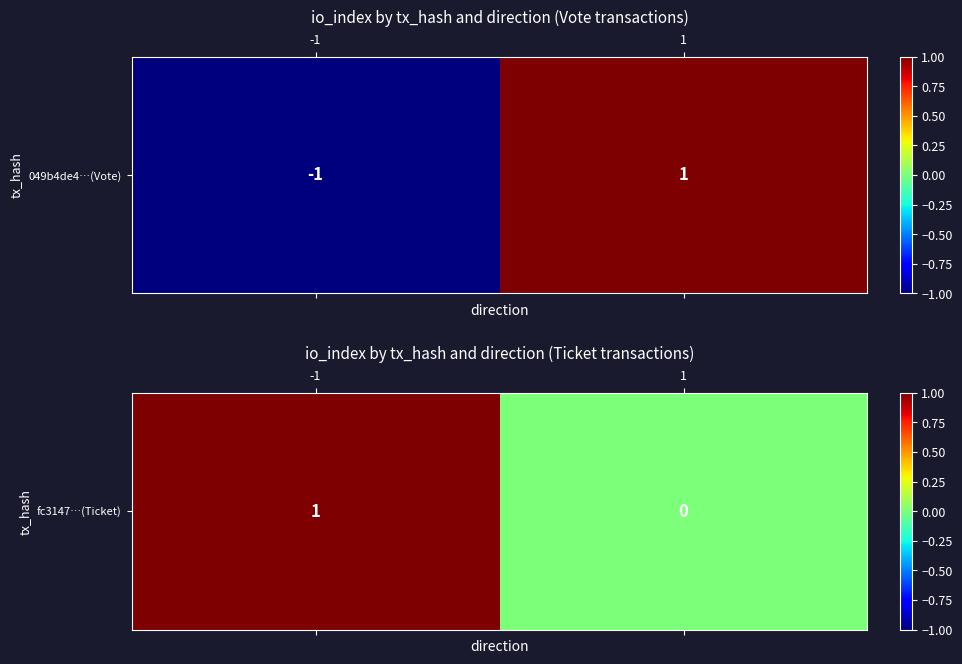

The value at -1 is 1. True or false?

True